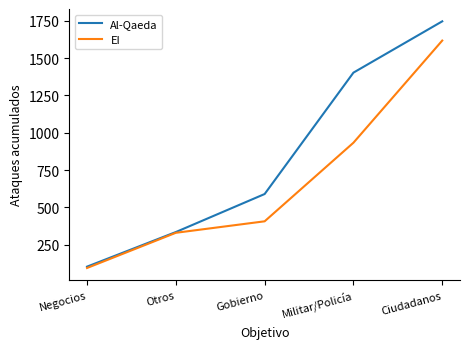

The value of EI at Ciudadanos is 2867. True or false?

False